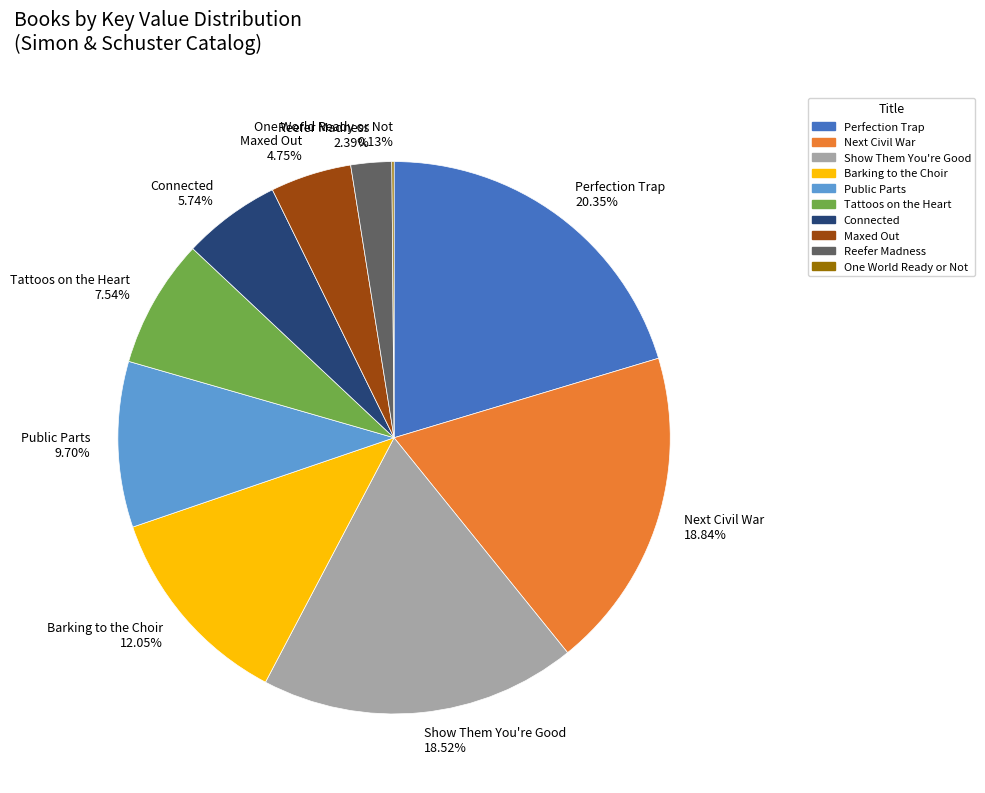

Is Reefer Madness the majority of the pie?

No